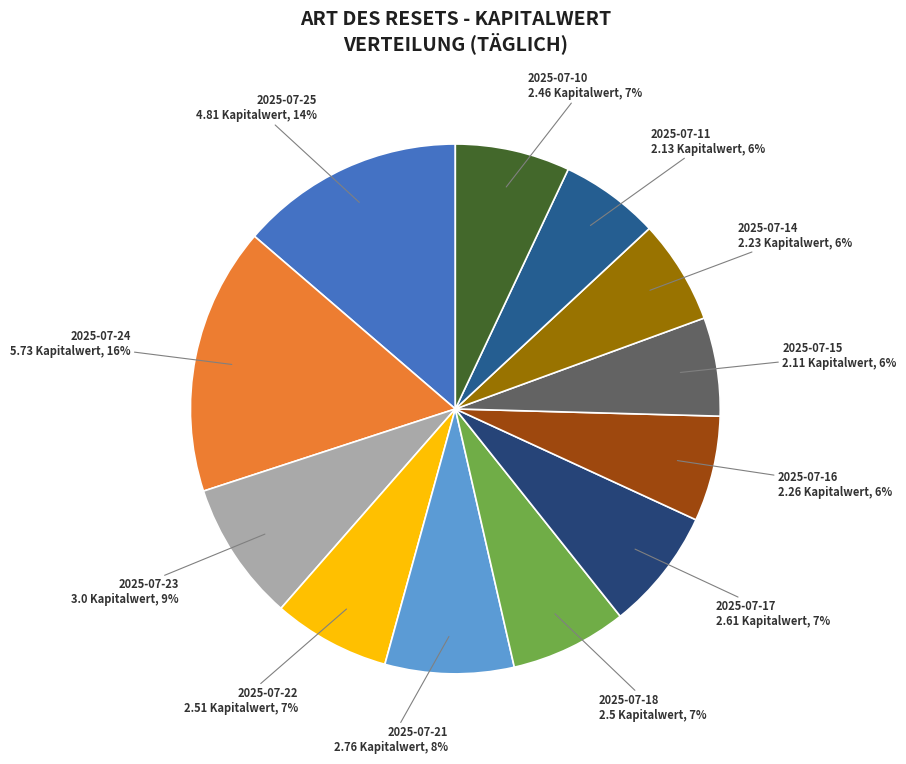

How many slices are in this pie chart?

12